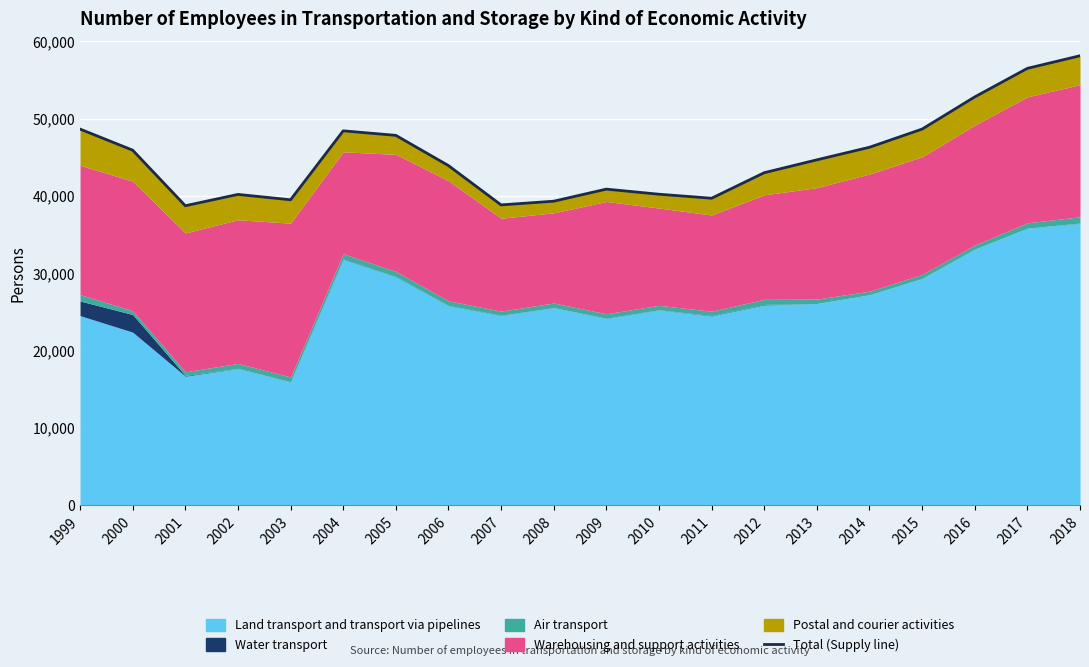

At which category does the chart reach its minimum across all series?

2001